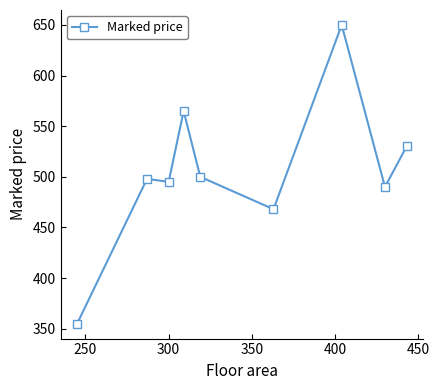

What is the value of the 5th point from the left?

500